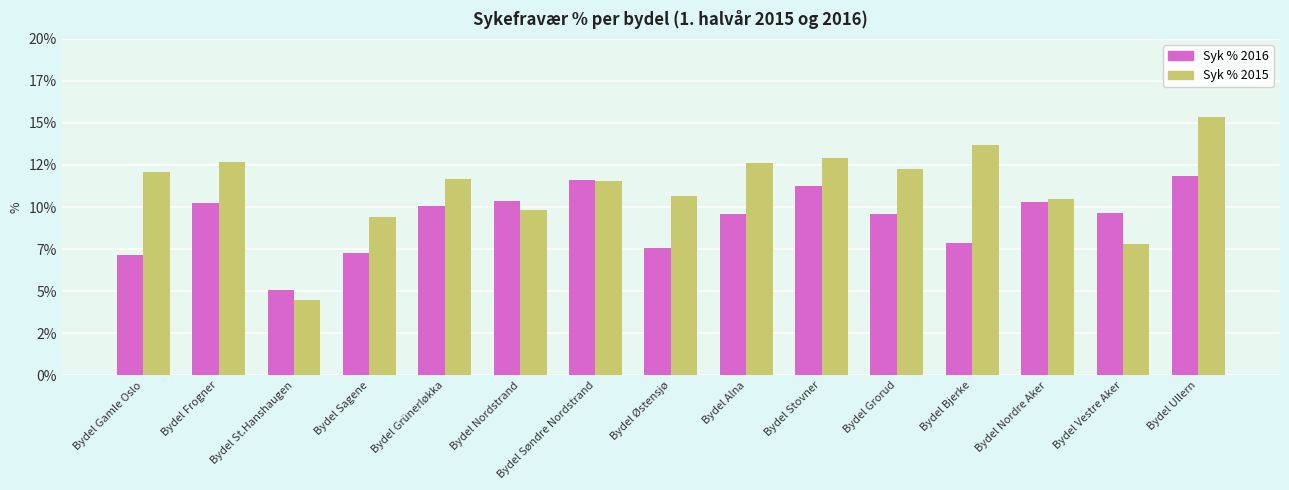

List the series in order of their peak value, lowest first.

Syk % 2016, Syk % 2015